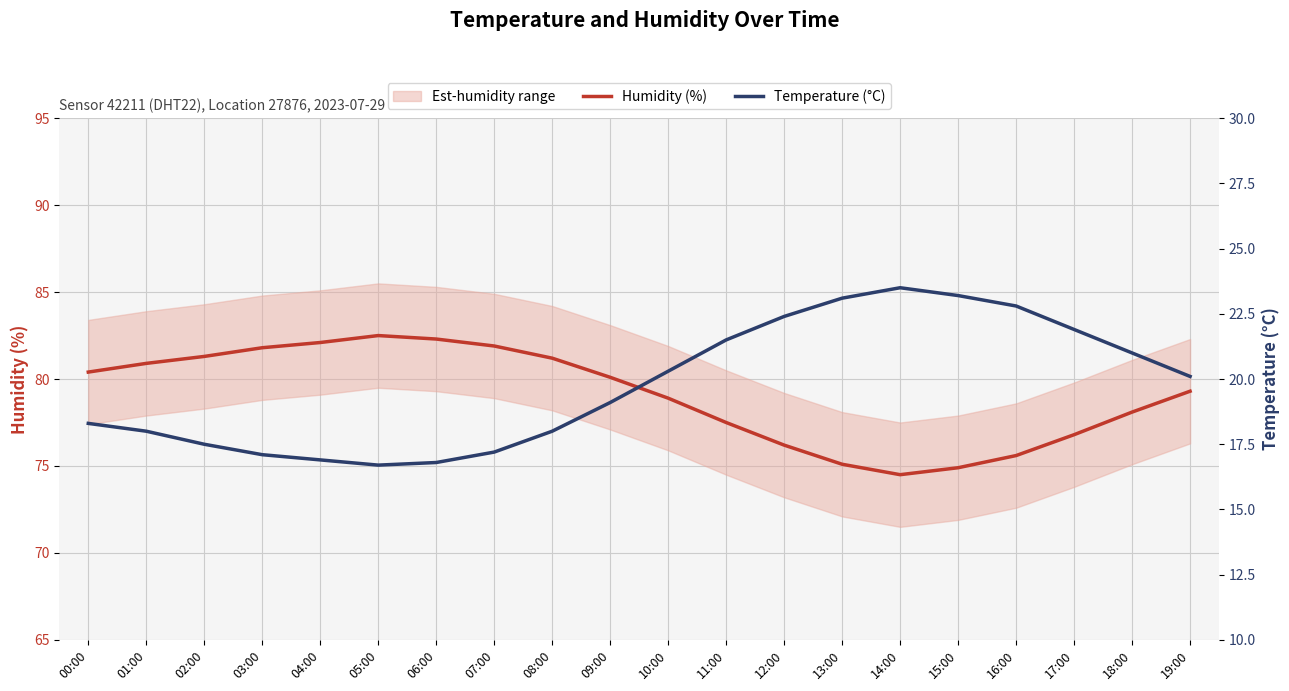

List the series in order of their overall mean, highest first.

Humidity (%), Temperature (°C)